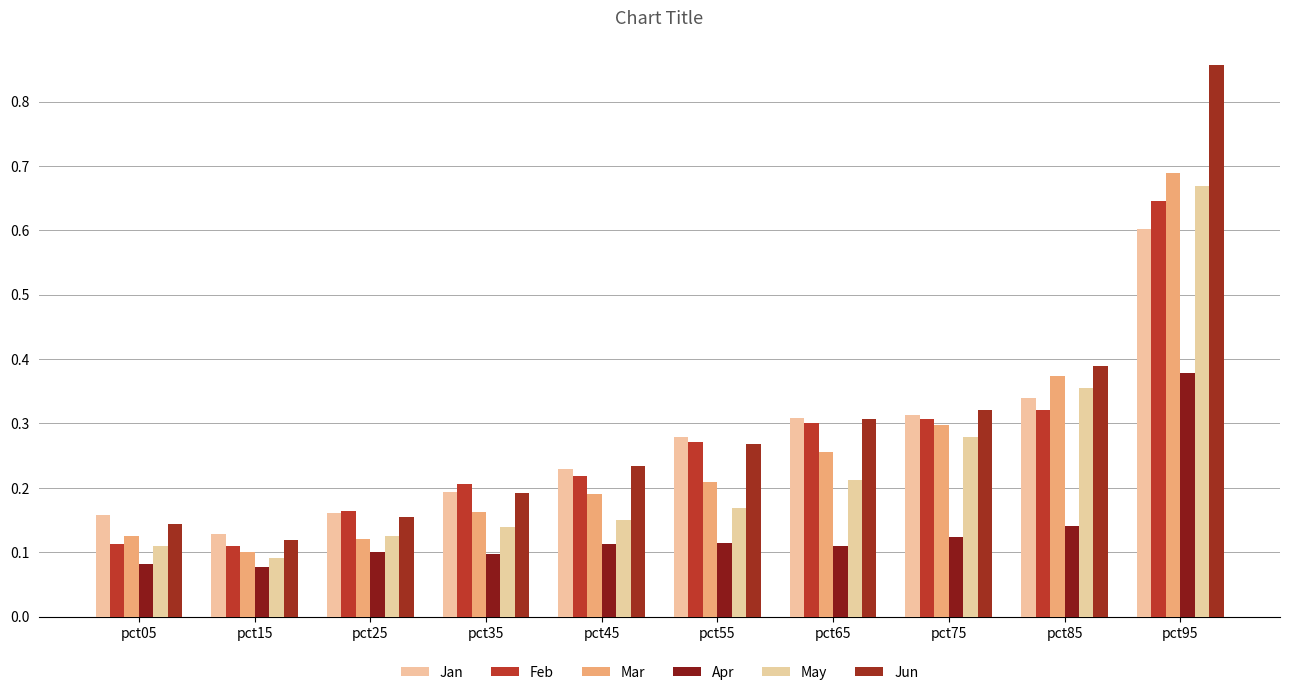

Where is Jun nearest to the value 0?

pct15